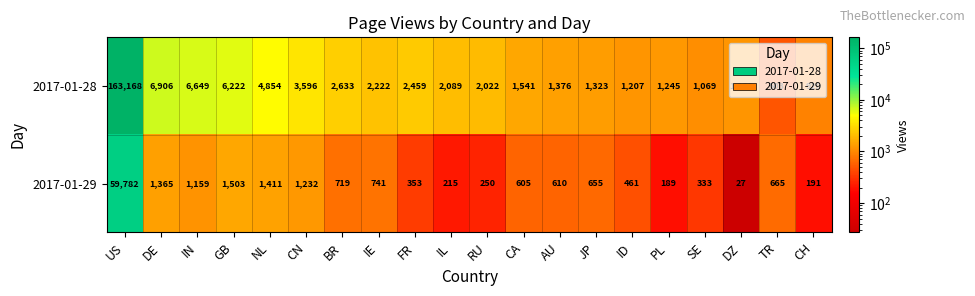

What is the difference between the highest and lowest values at GB?

4719